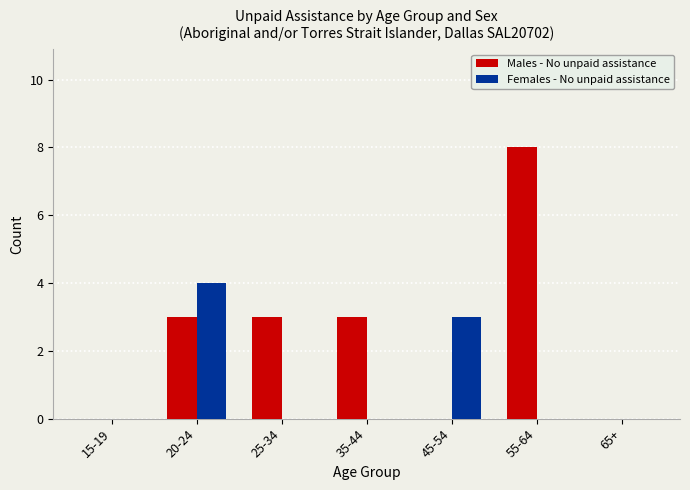

What is the sum of the Males - No unpaid assistance values at 20-24 and 55-64?

11